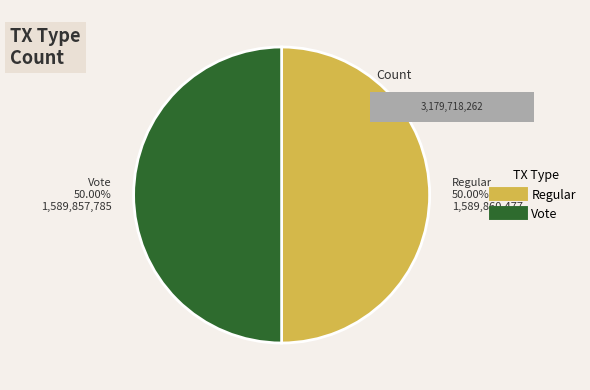

True or false: Regular accounts for 50% of the total.

True